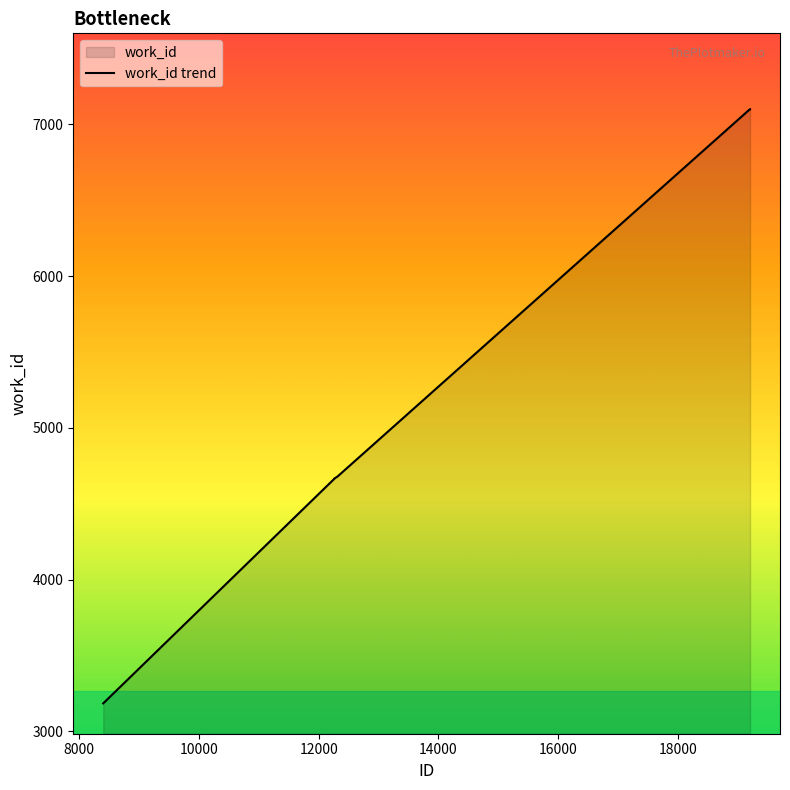

What is the minimum value shown in the chart?

3184